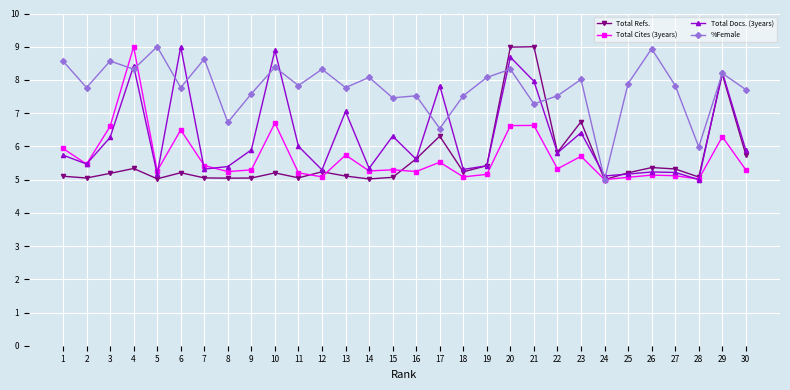

How many categories are shown in the chart?

30